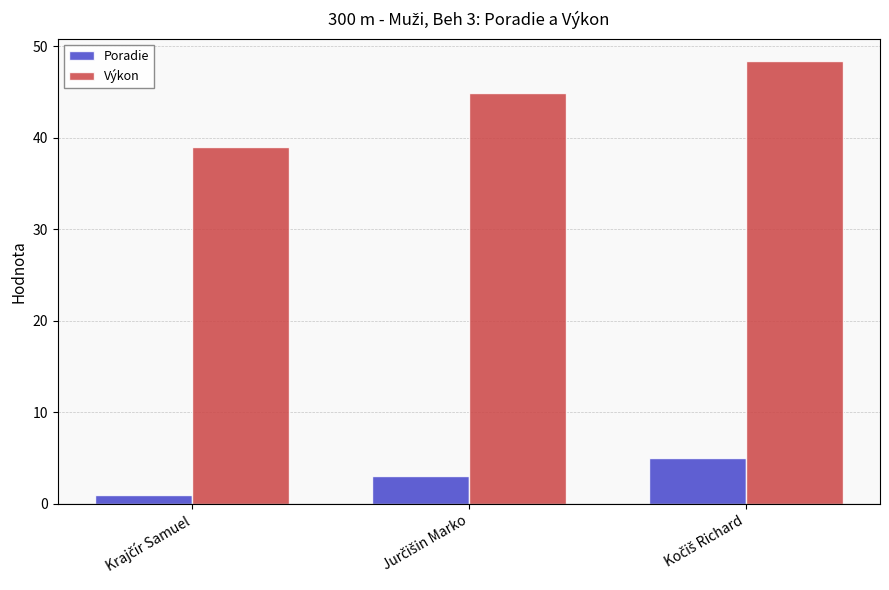

What is the greatest value displayed?

48.4